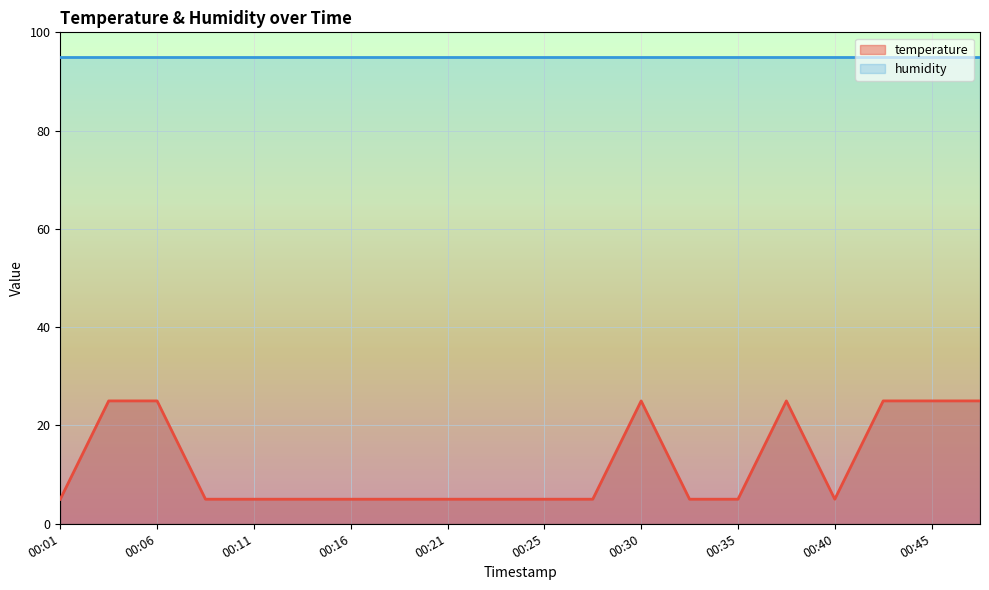

Where is the first local maximum?

00:30